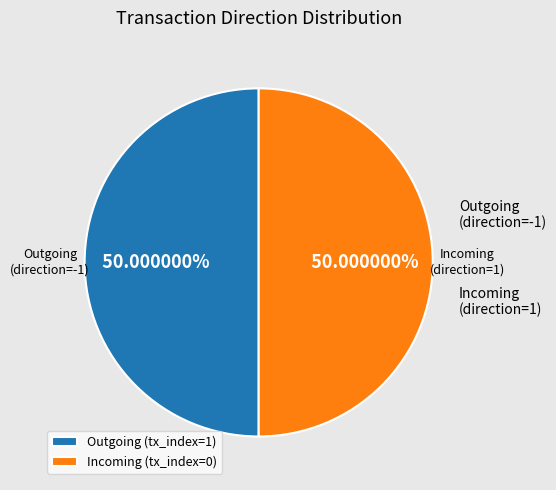

Approximately how many times larger is the value at Outgoing (tx_index=1) compared to Incoming (tx_index=0)?

1.0